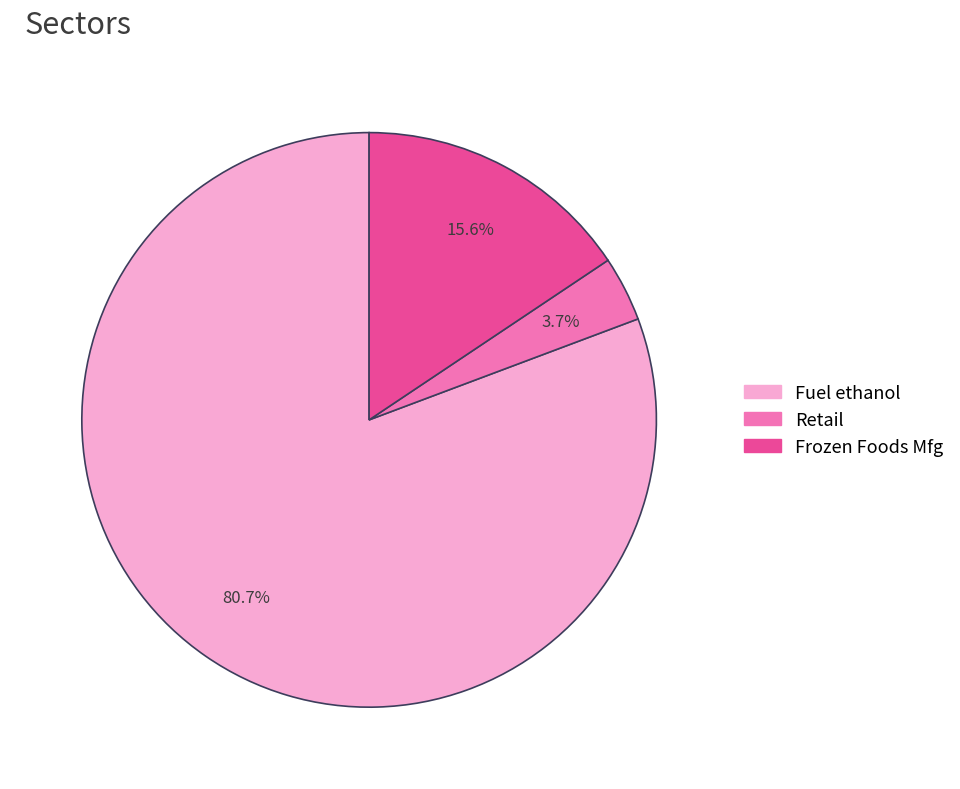

What is the total percentage of Frozen Foods Mfg and Fuel ethanol?

96.3%